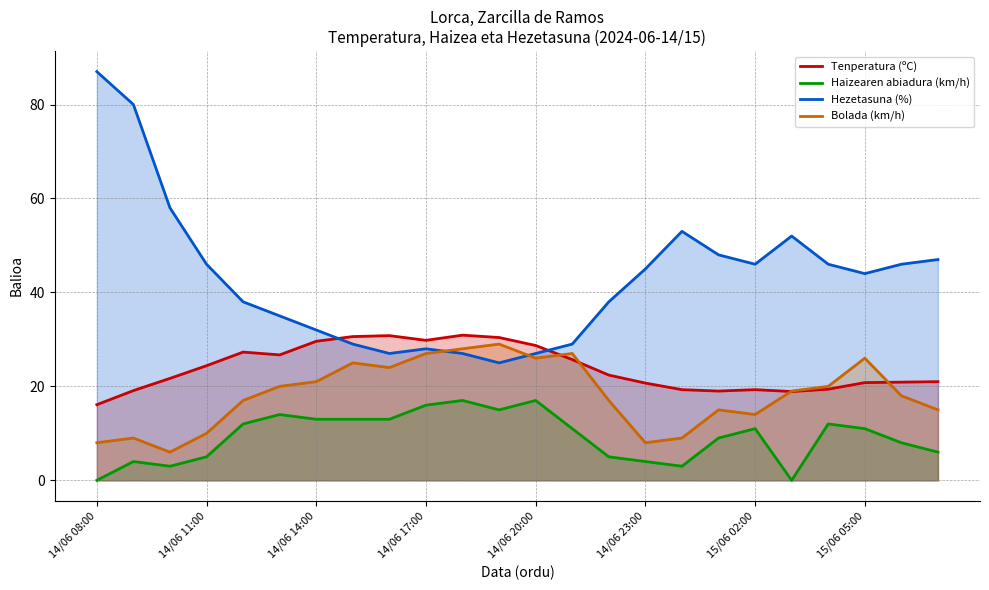

Rank the series by their maximum value, from lowest to highest.

Haizearen abiadura (km/h), Bolada (km/h), Tenperatura (ºC), Hezetasuna (%)